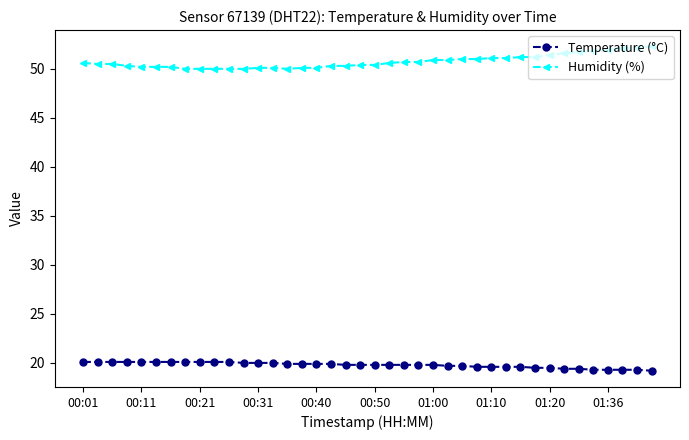

Rank the series by their average value, from highest to lowest.

Humidity (%), Temperature (°C)